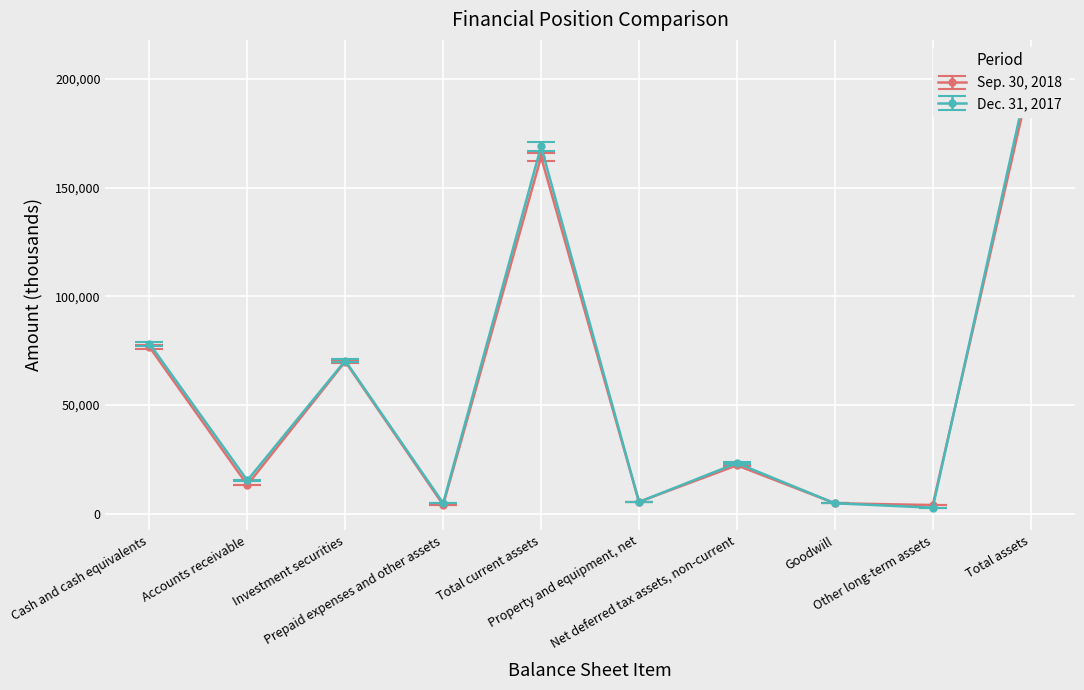

True or false: Dec. 31, 2017 has a value of 7888 at Property and equipment, net.

False